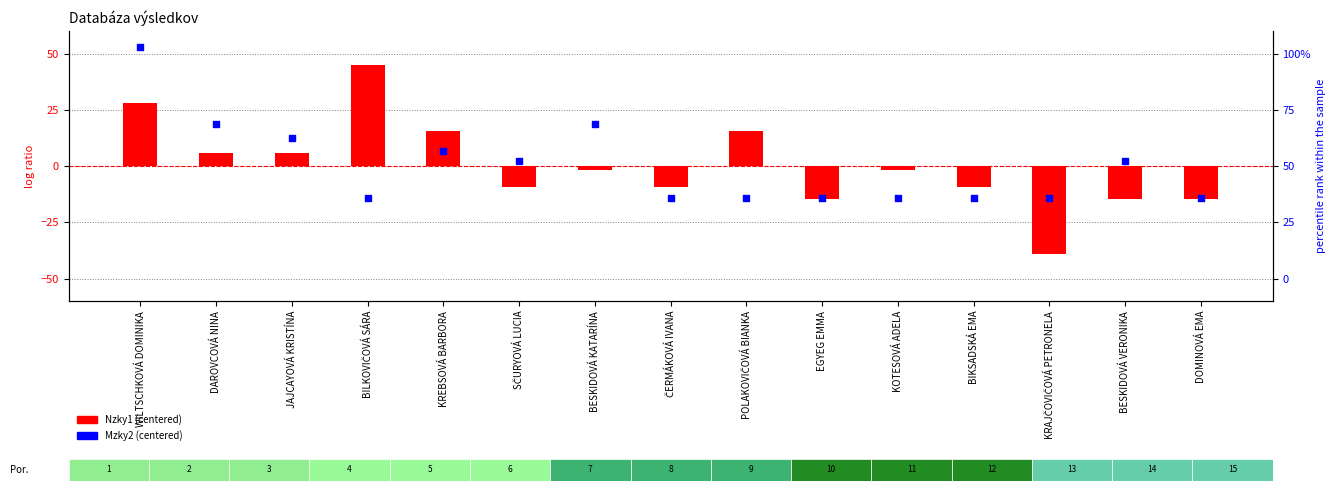

What are all the series names shown in the legend?

Nzky1 (centered), Mzky2 (centered)